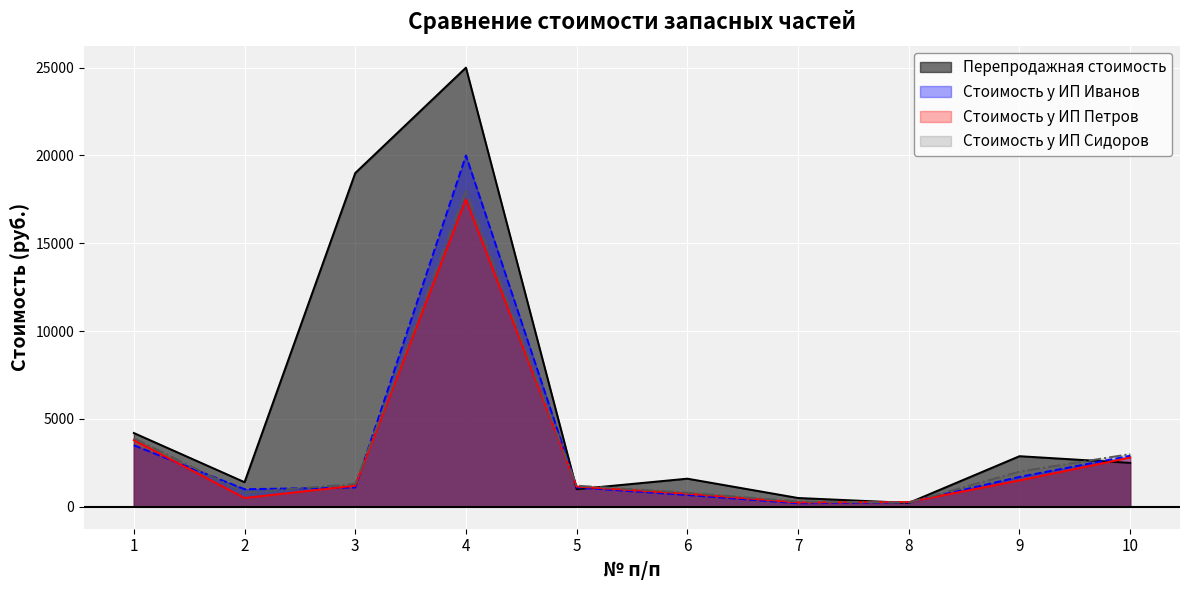

The Стоимость у ИП Петров series shows 1041 at 10. True or false?

False